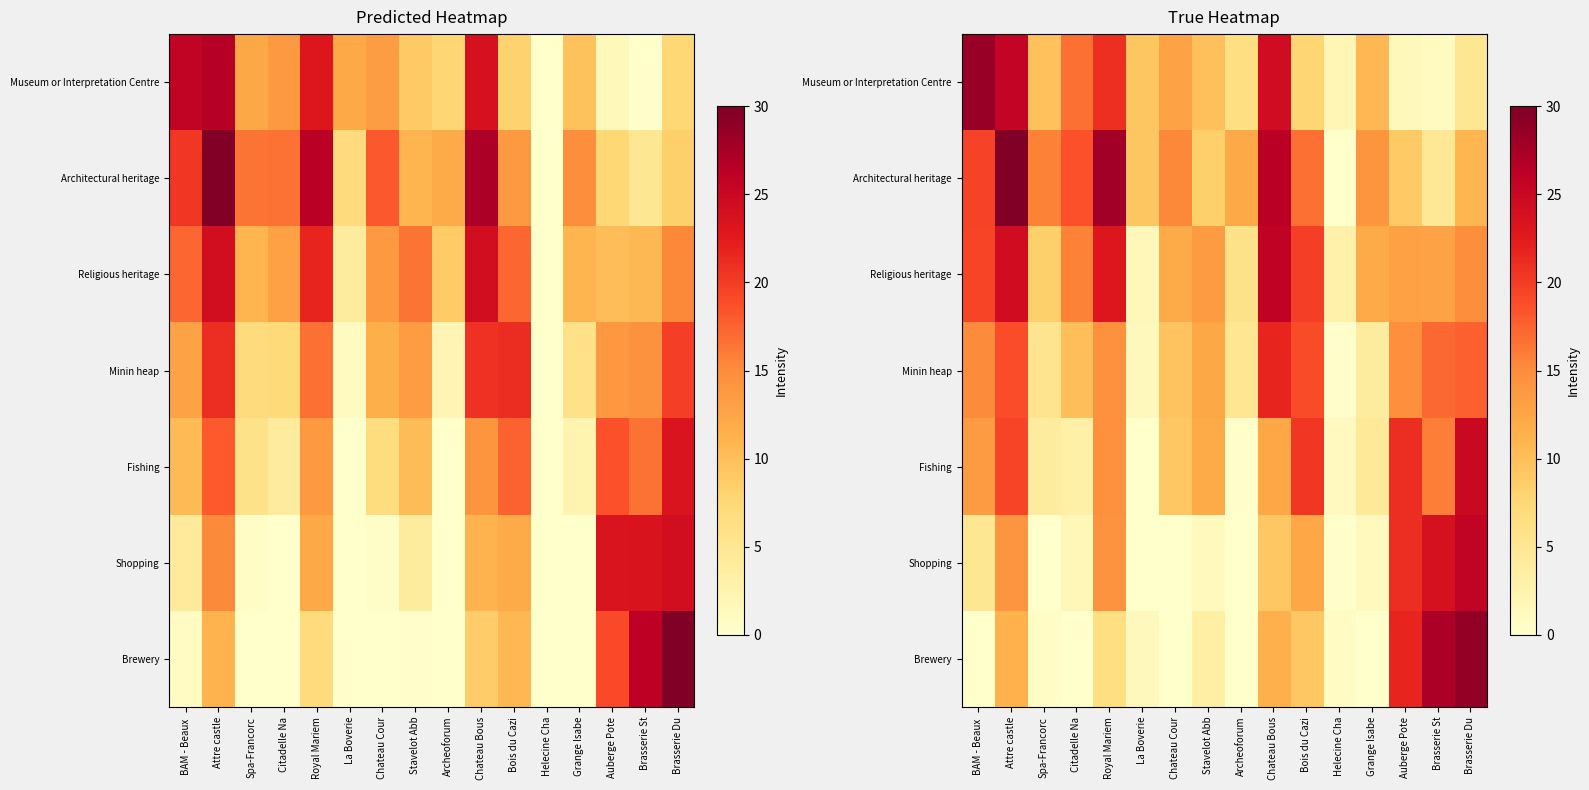

What is the spread (max minus min) of values at Stavelot Abb?

12.3